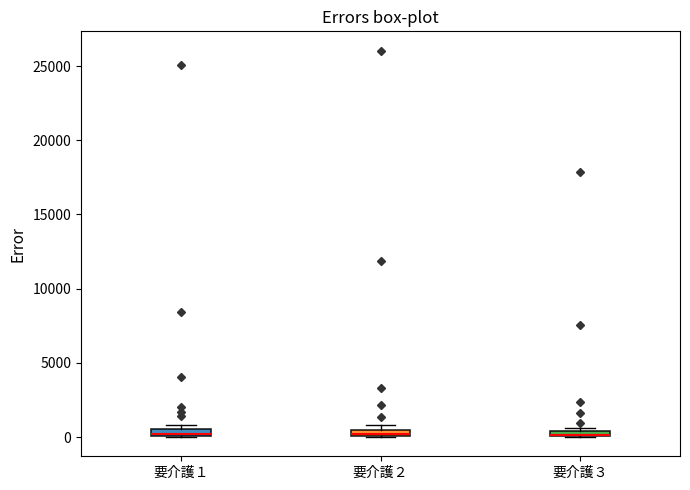

Where is the lower edge of the box for 要介護２ on the y-axis? The values are not printed on the chart, so give them approximately, as read against the axis.

0